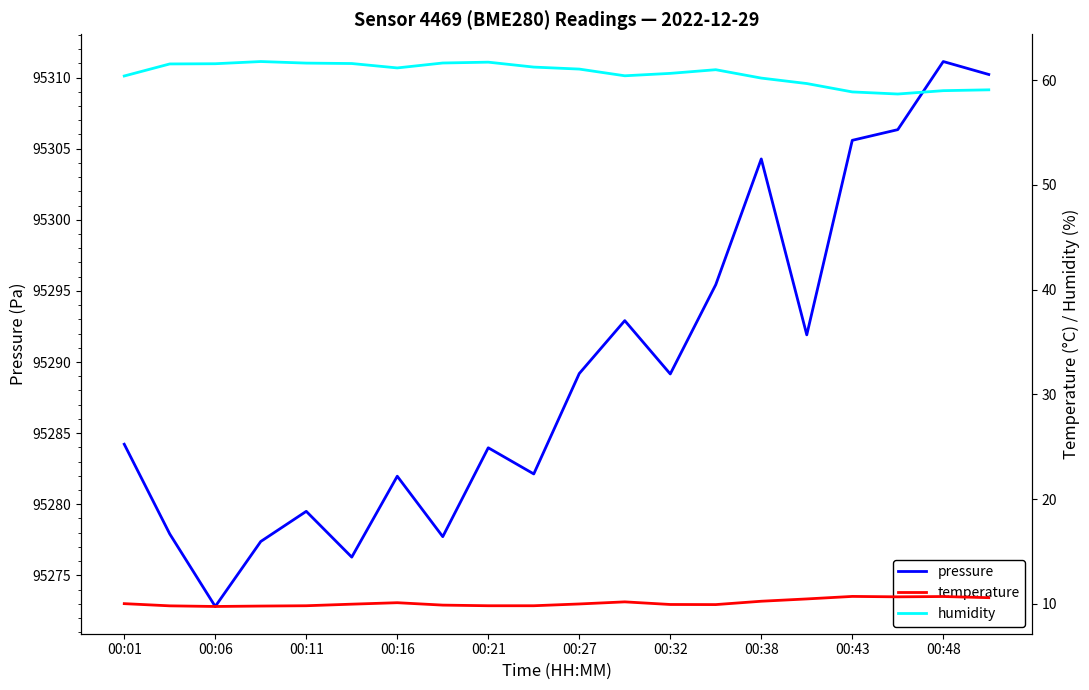

What are all the series names shown in the legend?

pressure, temperature, humidity